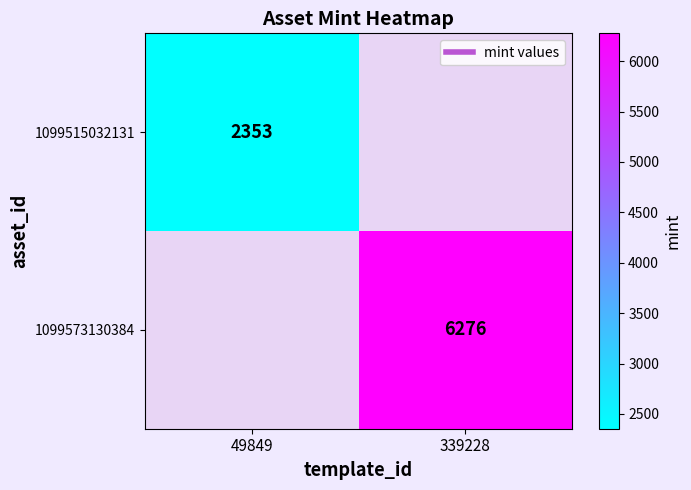

How many distinct data groups are displayed?

2